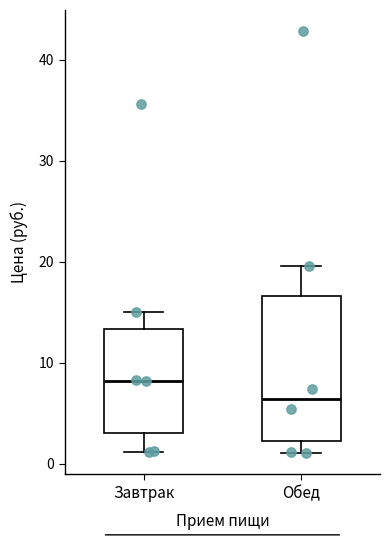

Which box has the lowest median line?

Обед